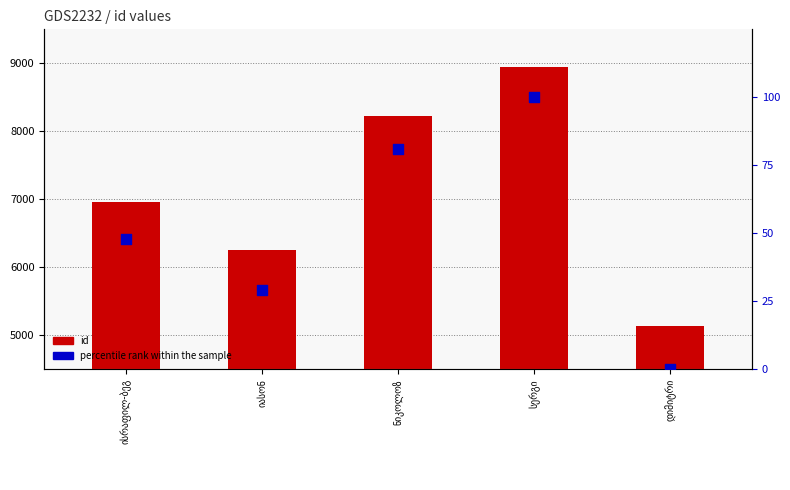

Which series reaches the maximum Y coordinate?

id